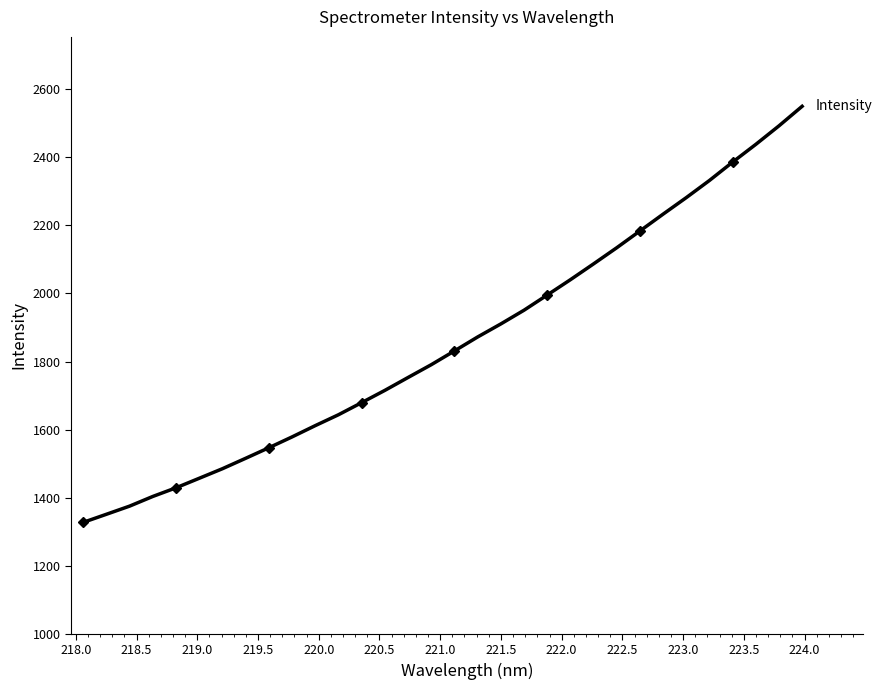

What is the difference between the maximum and minimum values?

1222.6